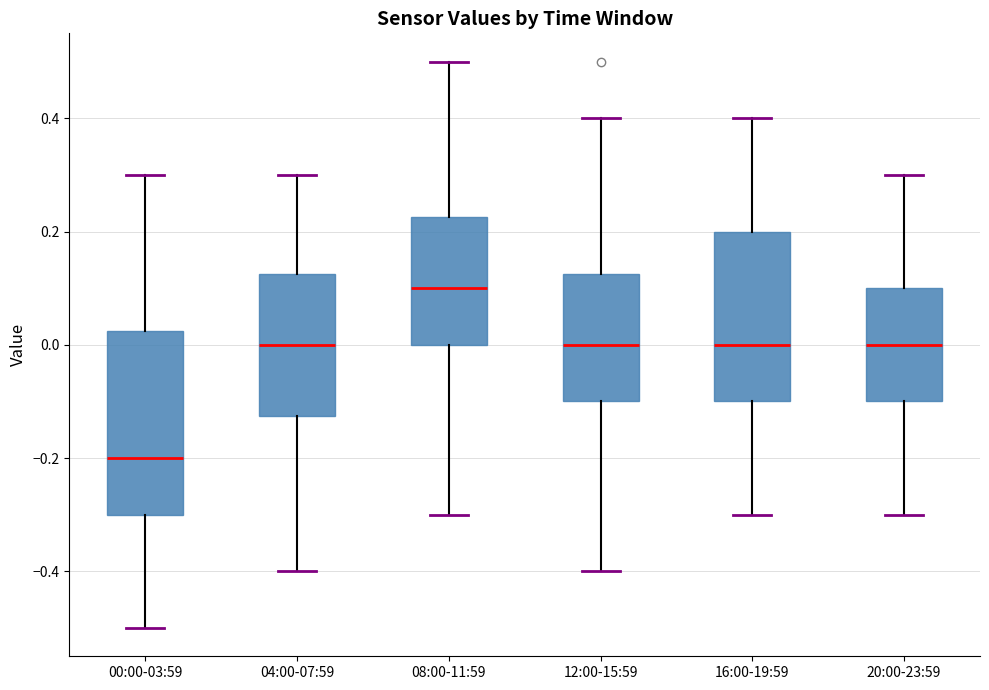

Reading left to right, read every box against the y-axis: the position of its median line, the range the box covers, and the ends of its whiskers. The values are not printed on the chart, so give them approximately, as read against the axis.

00:00-03:59: median -0.20, box -0.30 to 0.02, whiskers -0.50 to 0.30
04:00-07:59: median 0.00, box -0.12 to 0.12, whiskers -0.40 to 0.30
08:00-11:59: median 0.10, box 0.00 to 0.22, whiskers -0.30 to 0.50
12:00-15:59: median 0.00, box -0.10 to 0.12, whiskers -0.40 to 0.40
16:00-19:59: median 0.00, box -0.10 to 0.20, whiskers -0.30 to 0.40
20:00-23:59: median 0.00, box -0.10 to 0.10, whiskers -0.30 to 0.30